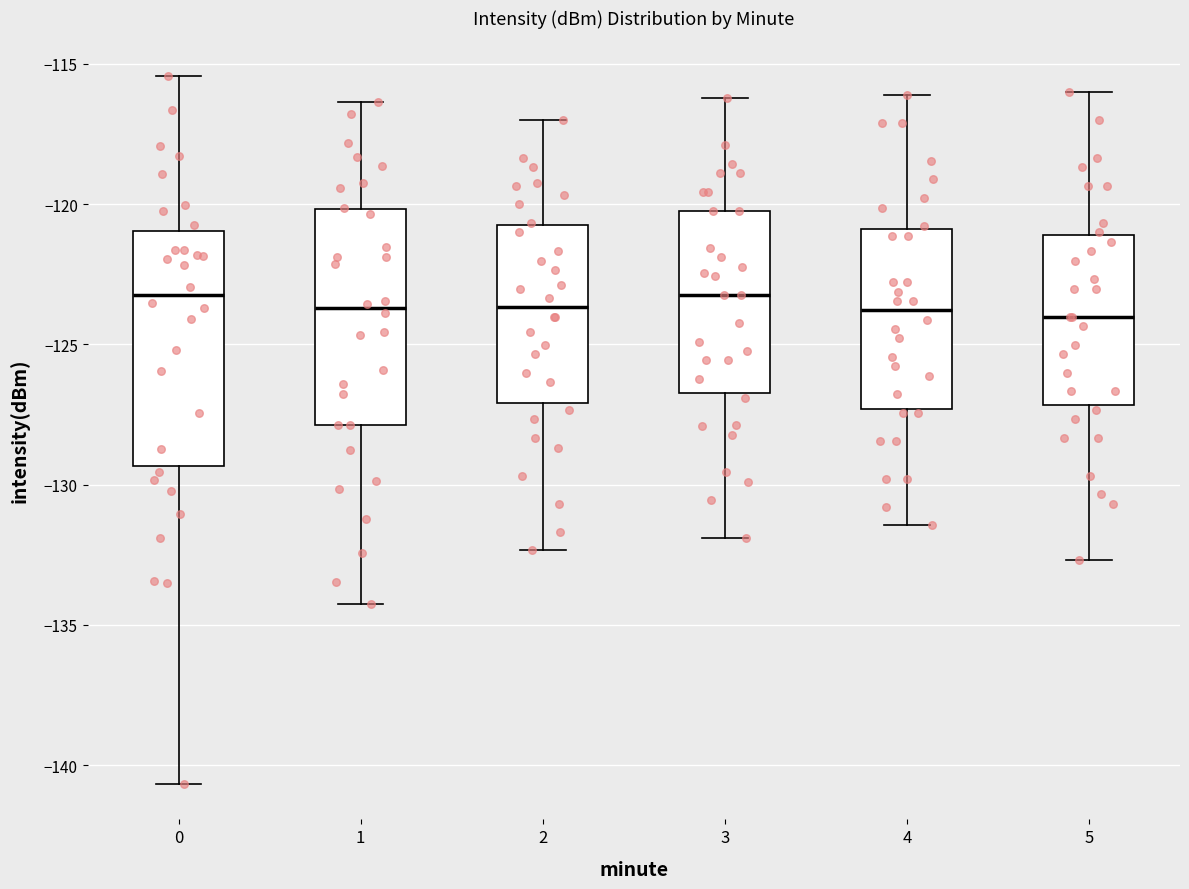

Comparing the boxes themselves (not the whiskers), which one is the tallest?

0